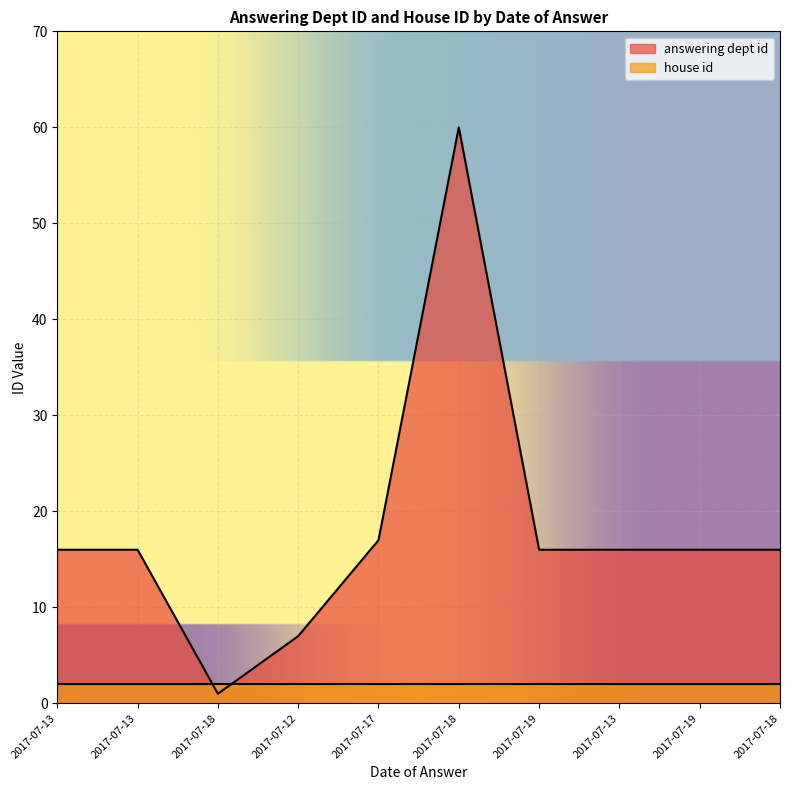

Rank the categories by value from highest to lowest.

2017-07-18, 2017-07-17, 2017-07-13, 2017-07-13, 2017-07-19, 2017-07-13, 2017-07-19, 2017-07-18, 2017-07-12, 2017-07-18